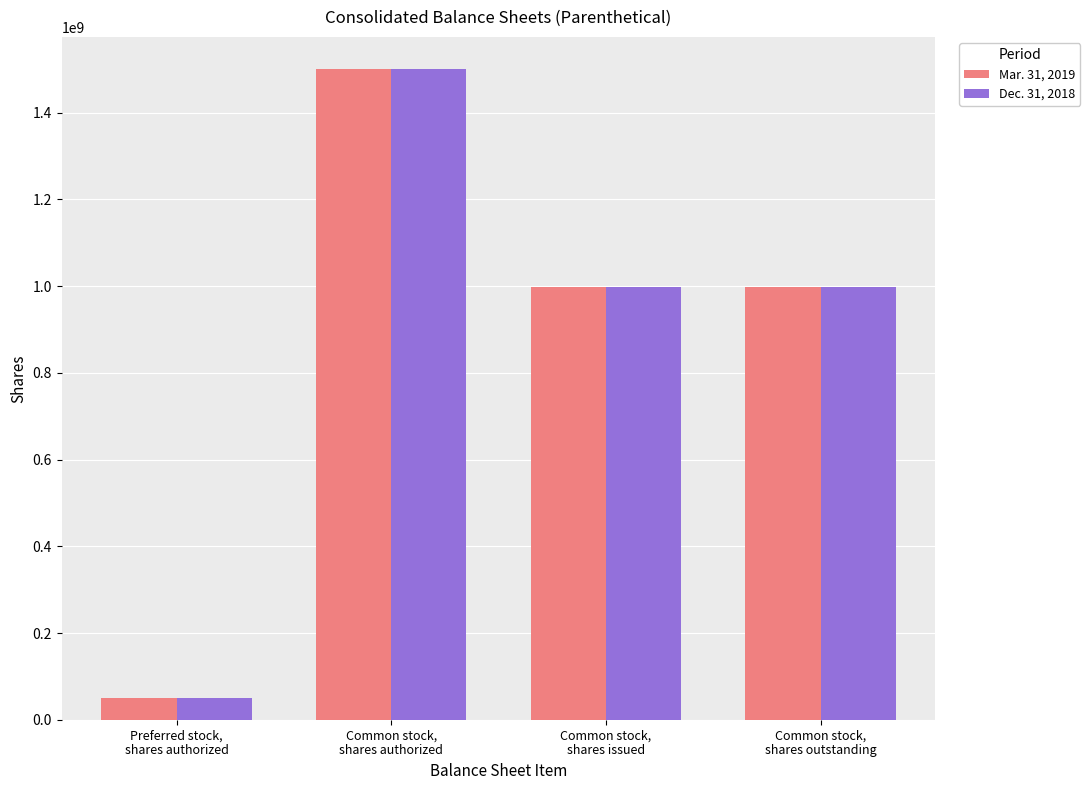

Rank the series by their average value, from lowest to highest.

Dec. 31, 2018, Mar. 31, 2019